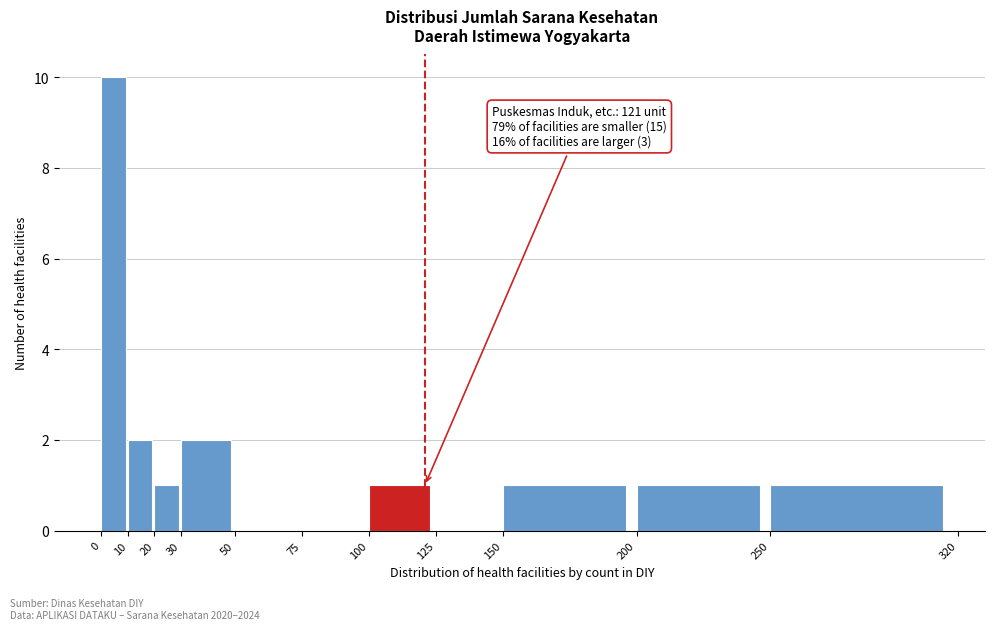

Over which range of the x-axis is the bar tallest?

0 to 10